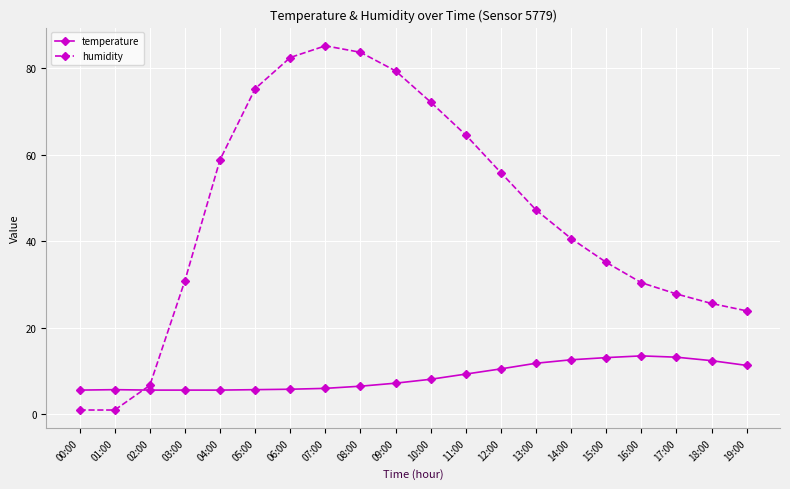

What is the difference between the humidity values at 04:00 and 09:00?

20.5